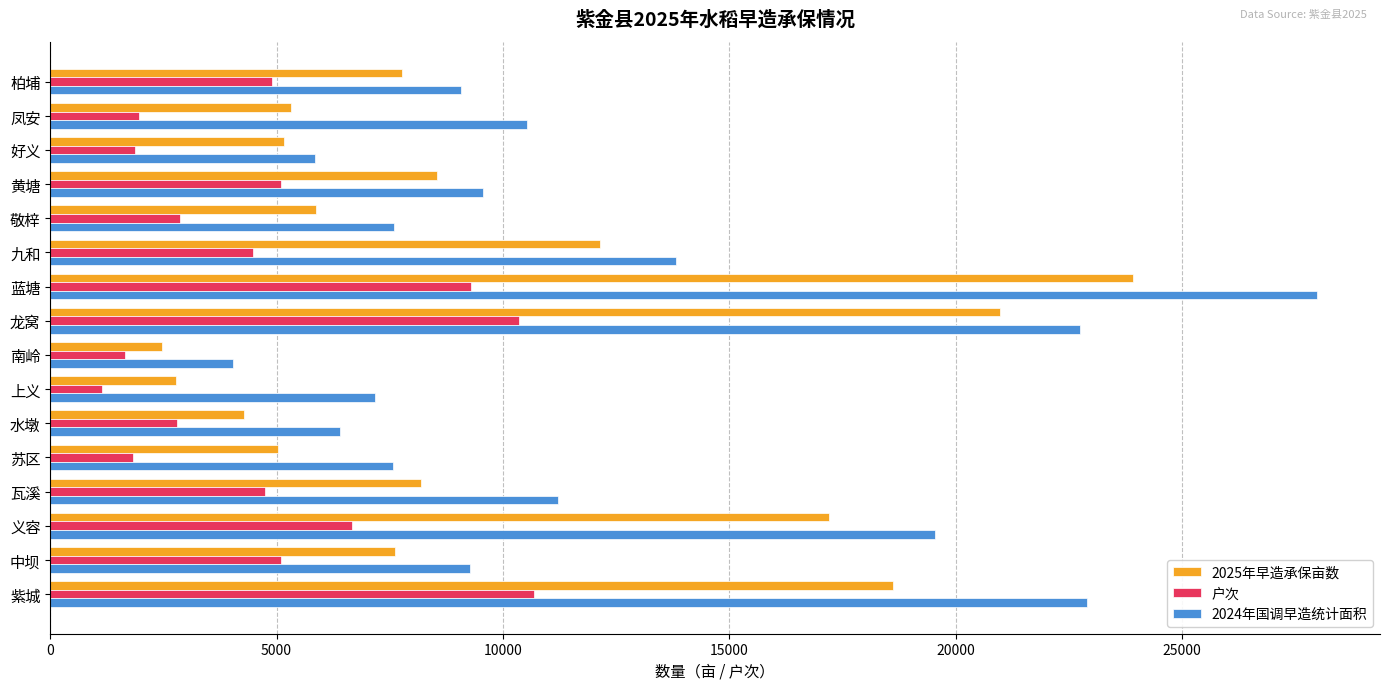

At which label does 2024年国调早造统计面积 reach its peak?

蓝塘